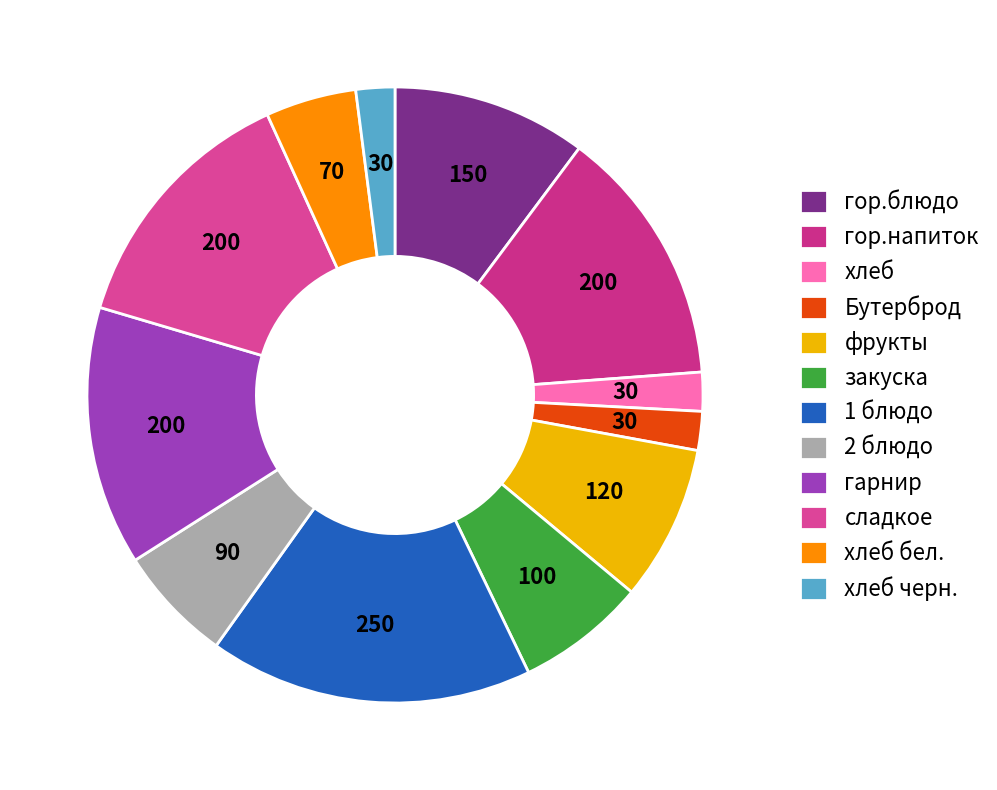

To the nearest percent, what portion does сладкое represent?

14%